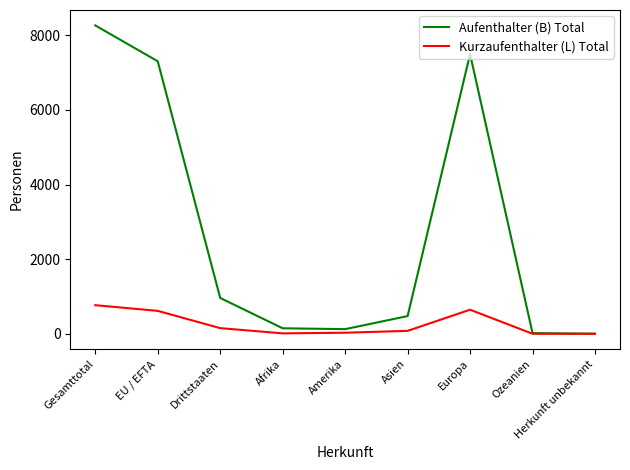

Which series has the largest range (max minus min)?

Aufenthalter (B) Total